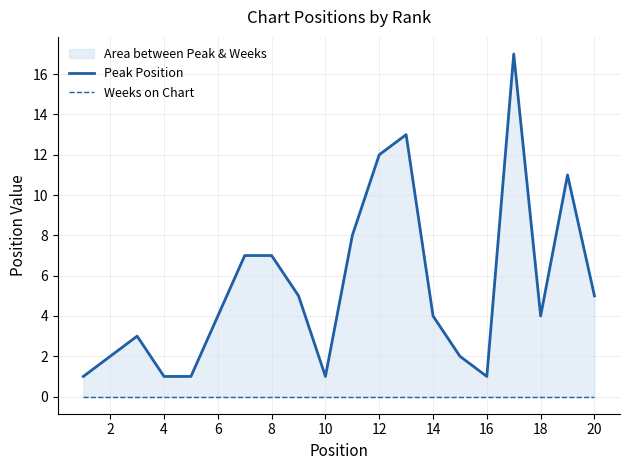

What is the difference between the maximum and minimum values in the Peak Position series?

16